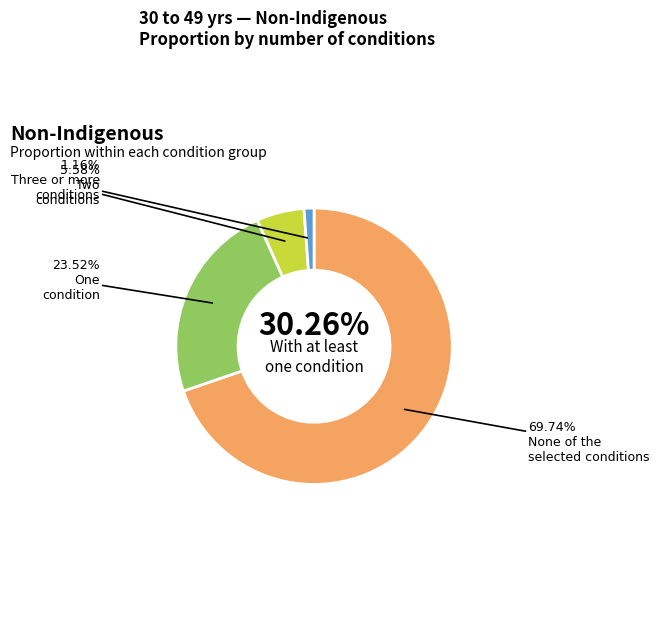

To the nearest percent, what is the difference between the Three or more conditions and Two conditions slice percentages?

4%